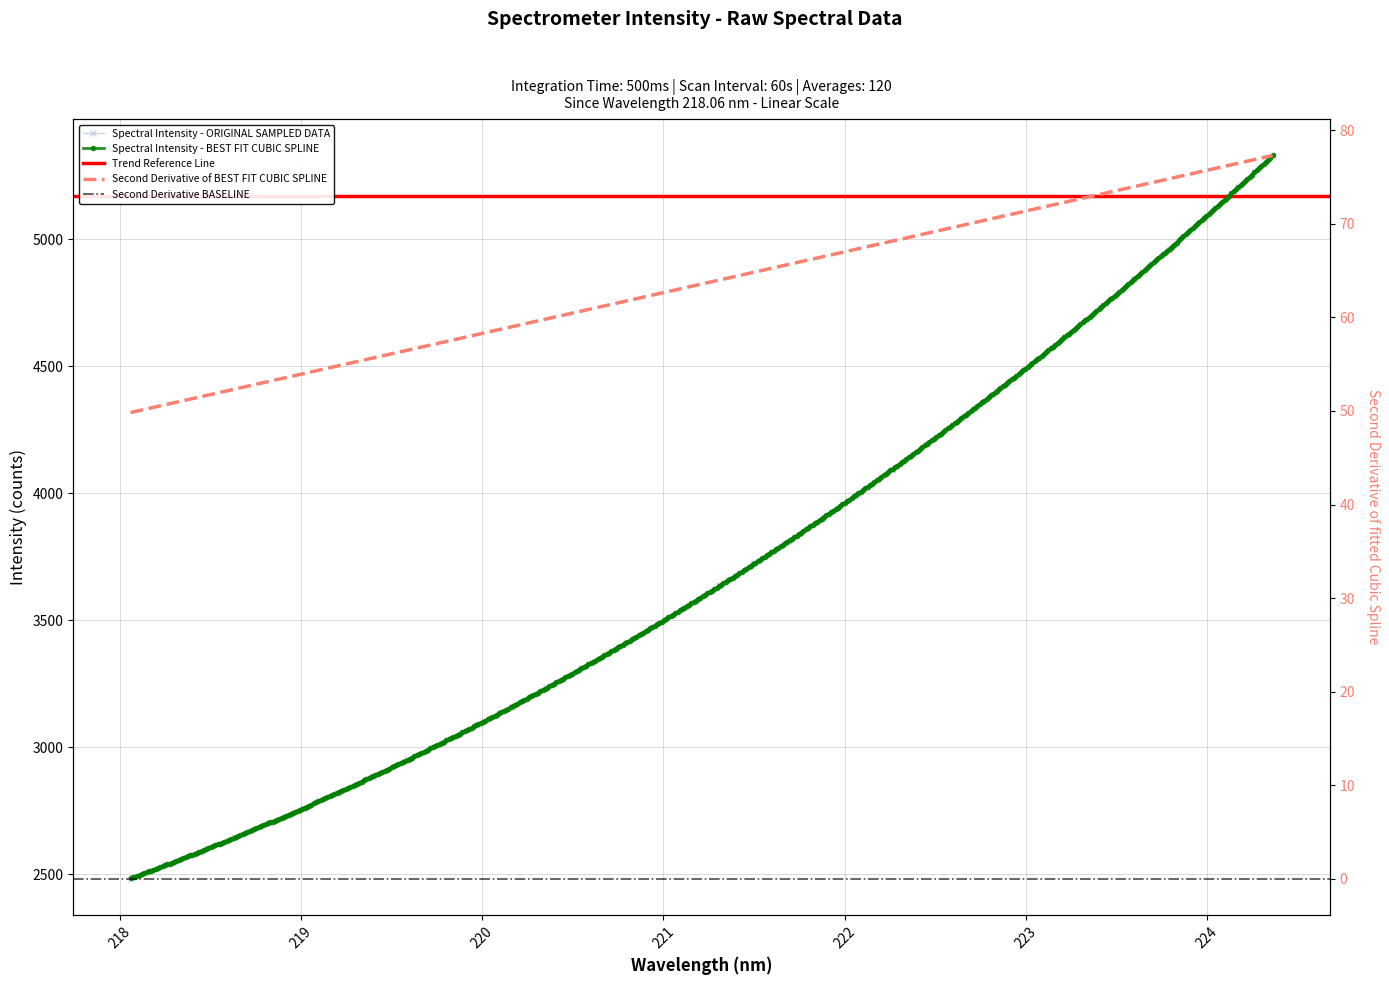

What is the sum of all values?

125909.9